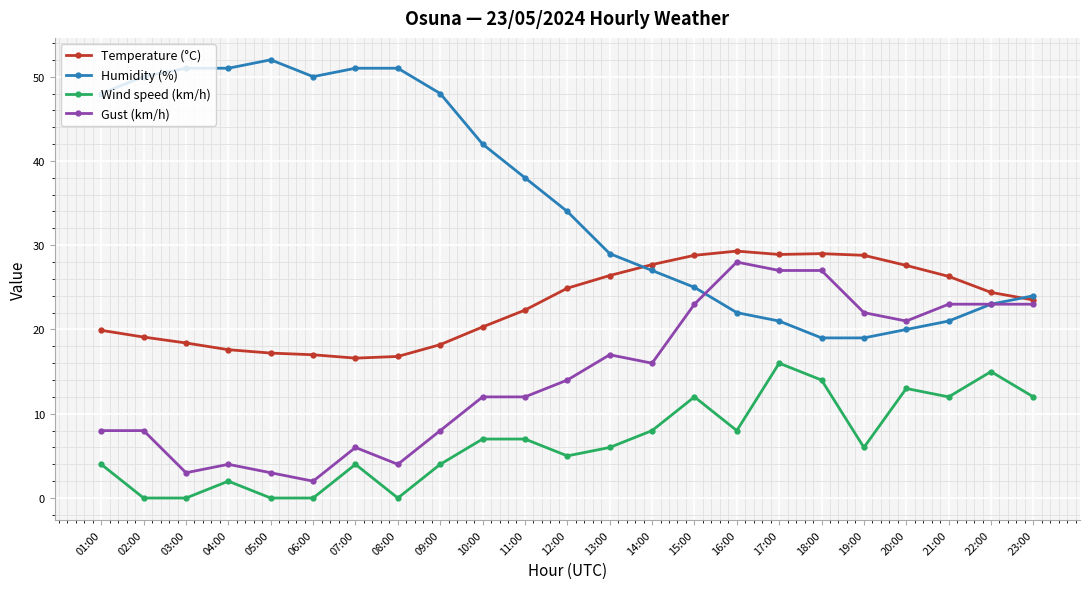

True or false: Humidity (%) has more than 0 interior local peaks.

True